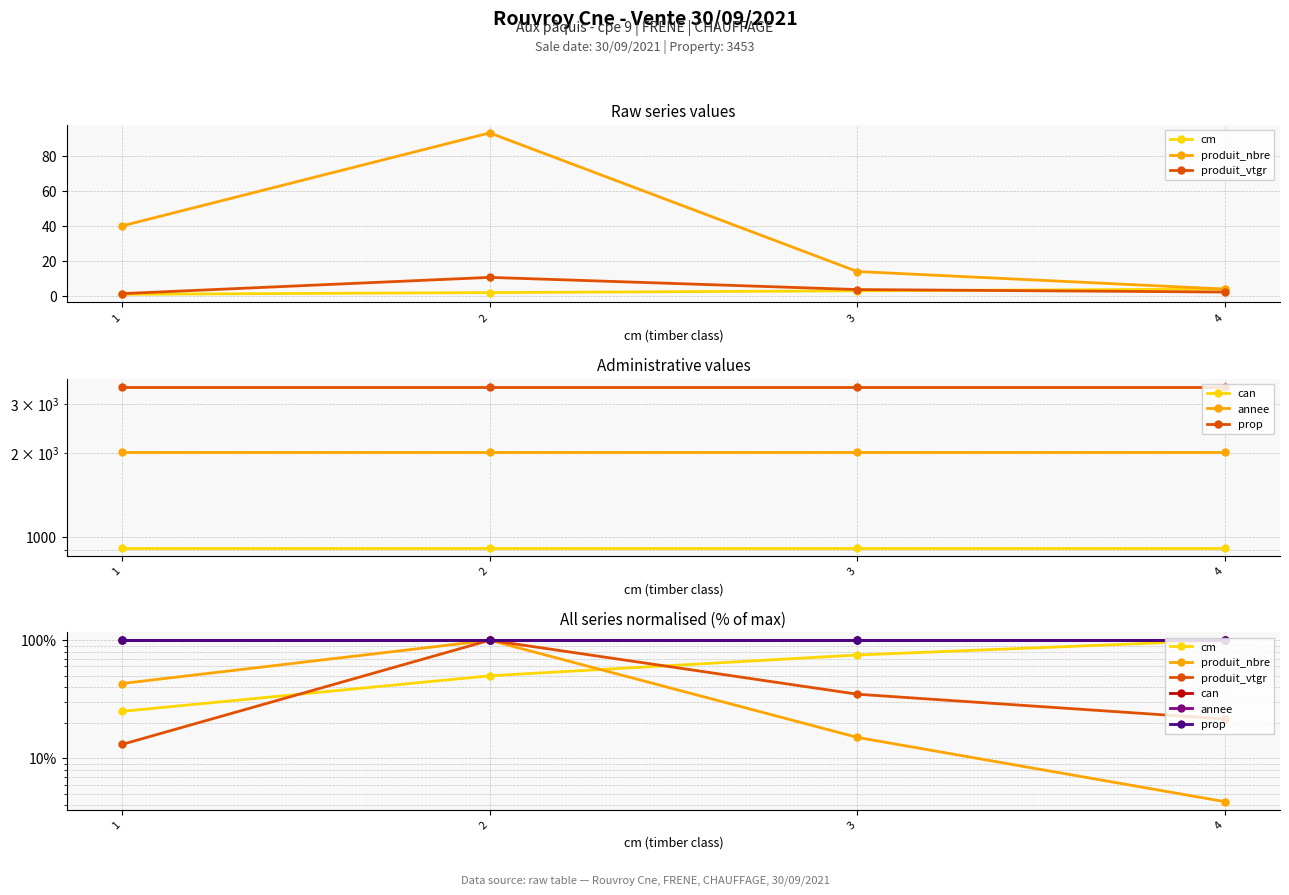

True or false: produit_vtgr has more than 2 points higher than both neighbors.

False